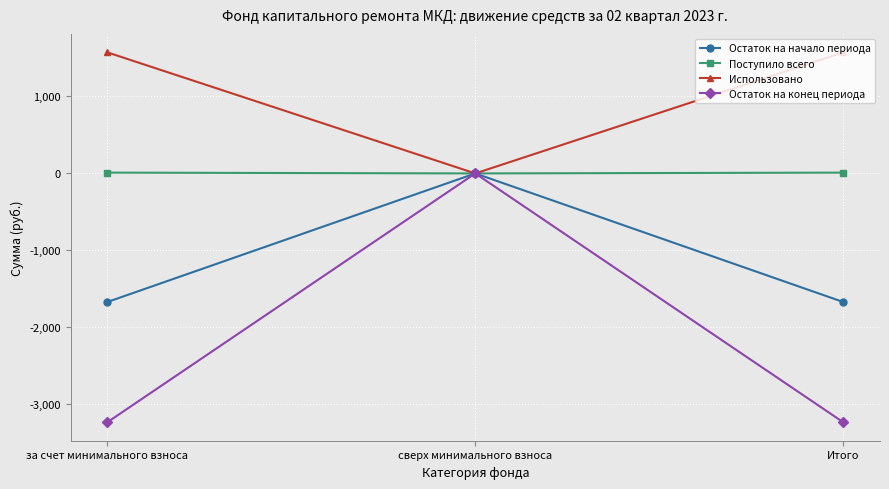

What is the label of the 3rd point from the right?

за счет минимального взноса